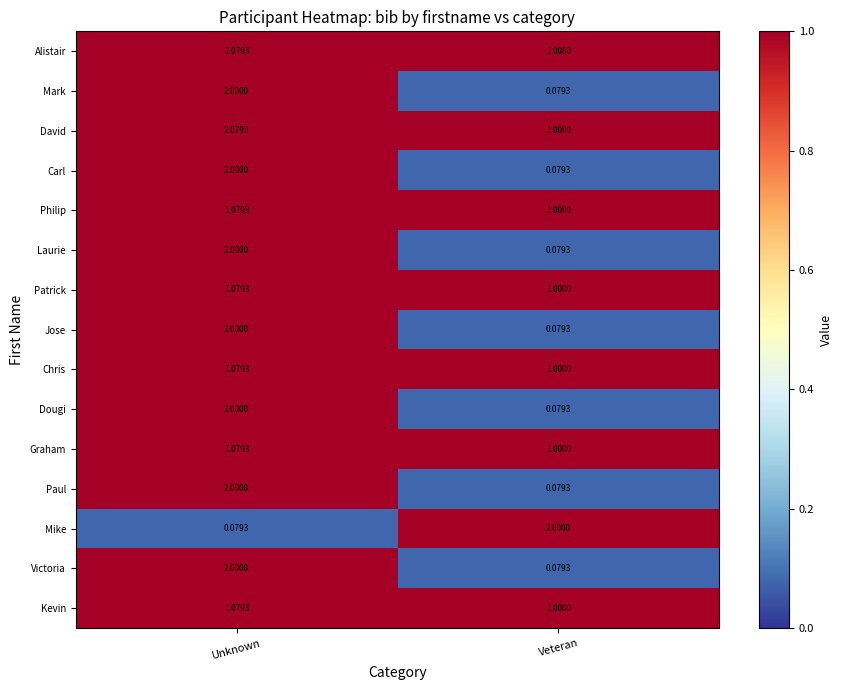

How many series are shown in this chart?

15